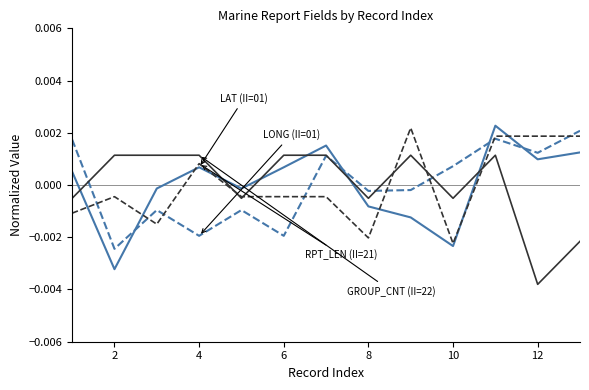

How many lines are shown in the chart?

4